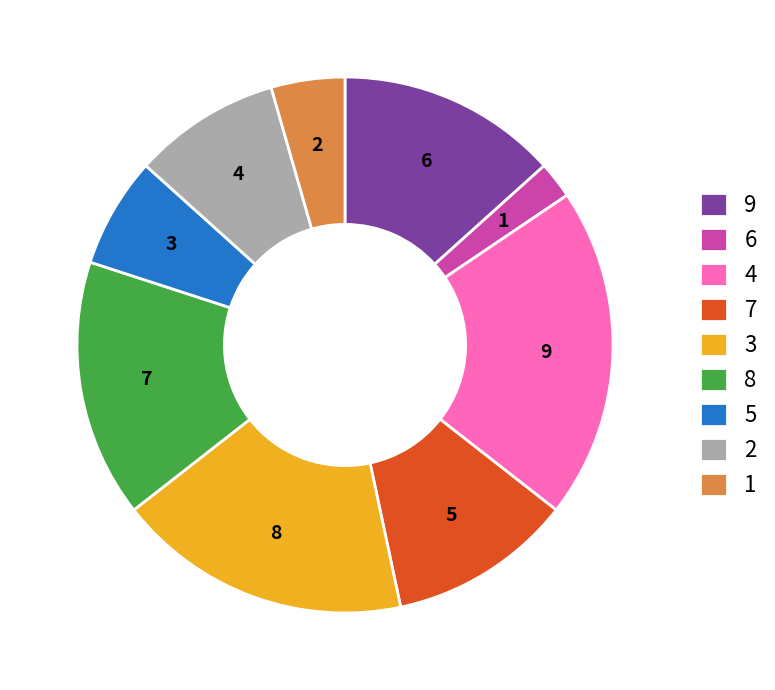

Is 9 the majority of the pie?

No